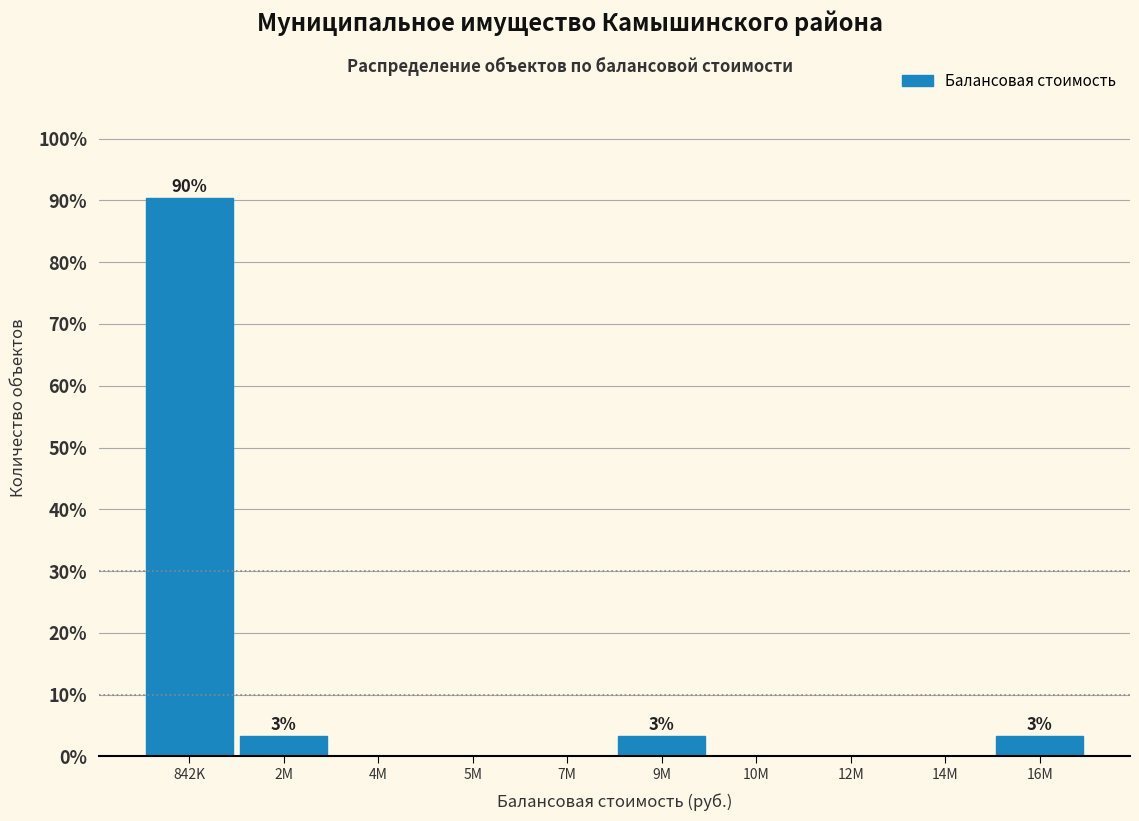

Reading left to right, what are all the values shown in this chart?

842K=90.3	2M=3.2	4M=0.0	5M=0.0	7M=0.0	9M=3.2	10M=0.0	12M=0.0	14M=0.0	16M=3.2